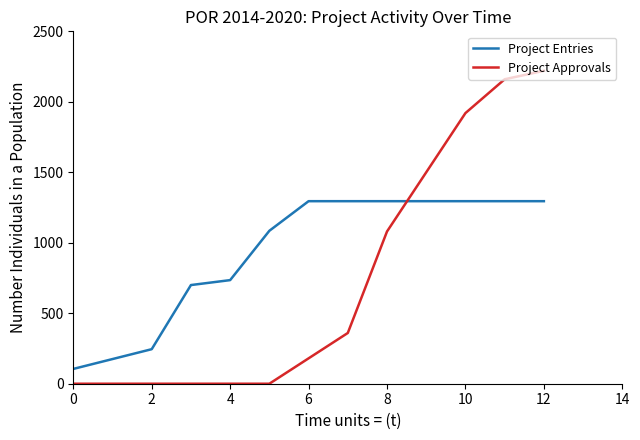

List the series in order of their peak value, lowest first.

Project Entries, Project Approvals